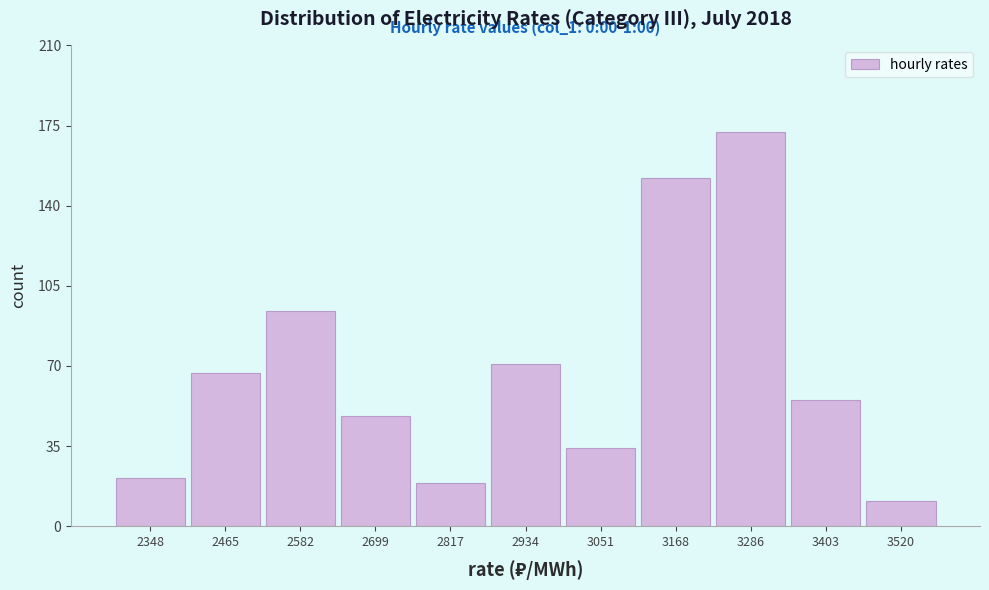

Over which range of the x-axis is the bar tallest?

3220 to 3340